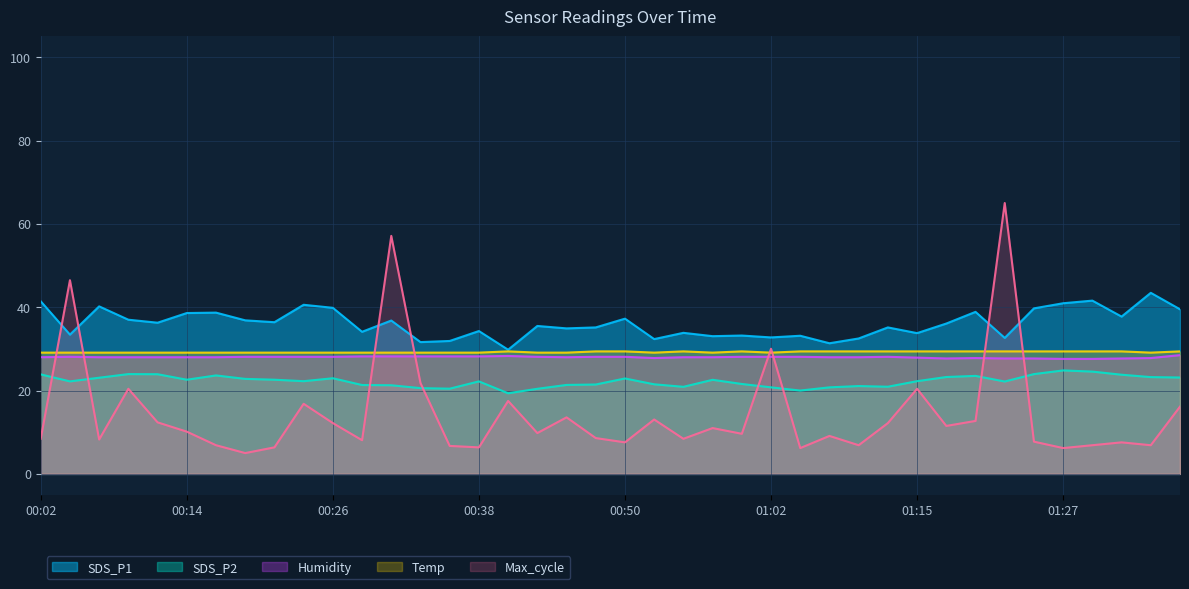

Between 00:33 and 01:37, which series saw the biggest shift?

SDS_P1